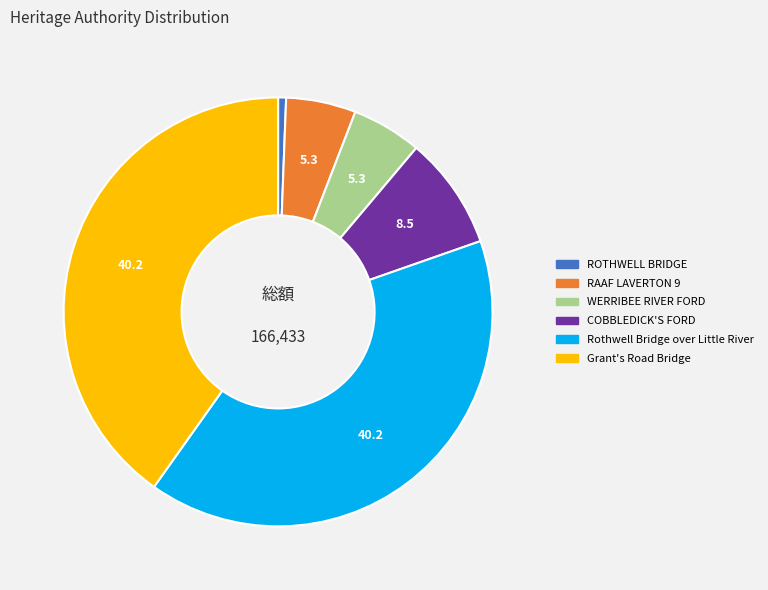

Between WERRIBEE RIVER FORD and ROTHWELL BRIDGE, which is larger?

WERRIBEE RIVER FORD